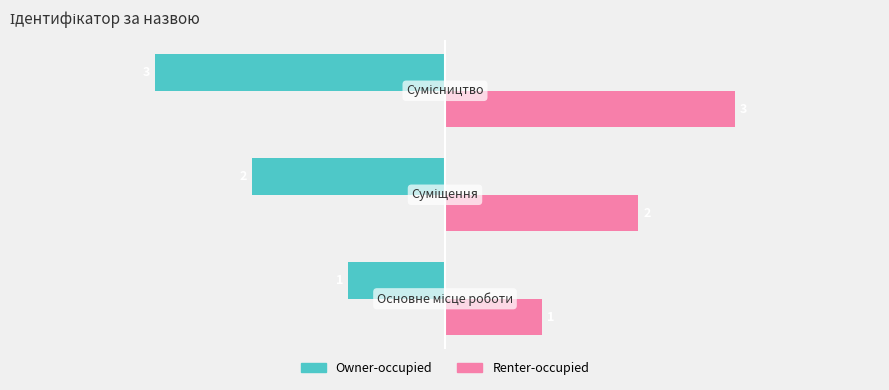

What are all the series names shown in the legend?

Owner-occupied, Renter-occupied